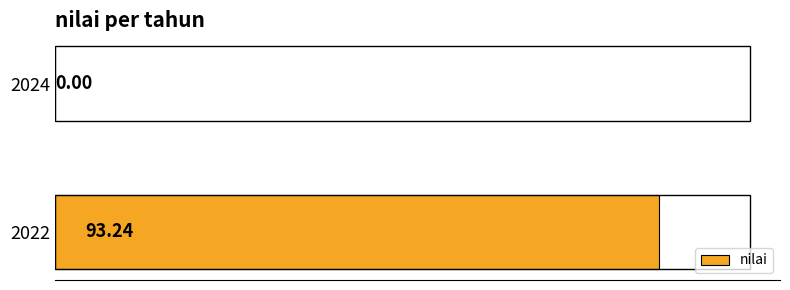

What is the greatest value displayed?

93.2